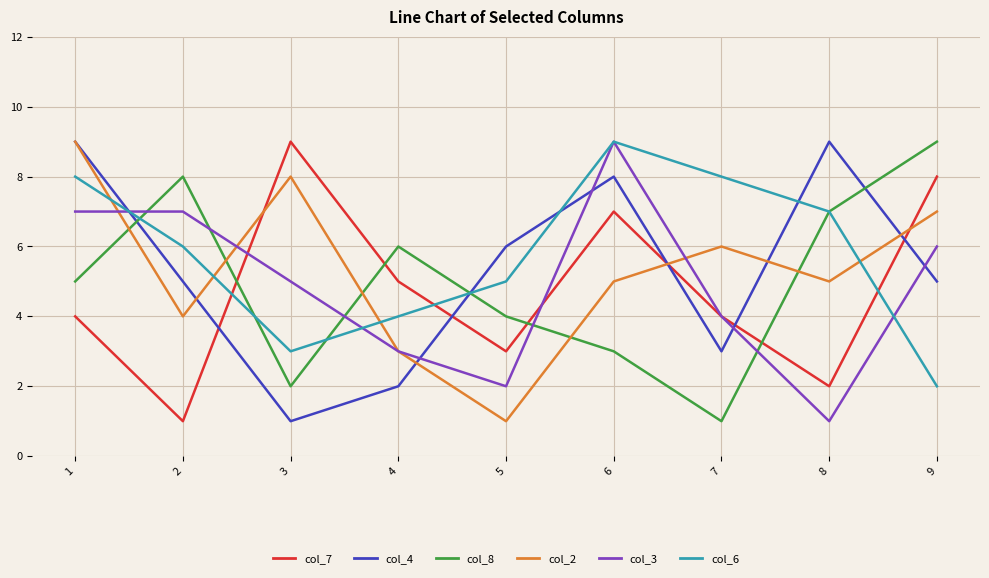

Rank the series at 3 from lowest to highest value.

col_4, col_8, col_6, col_3, col_2, col_7